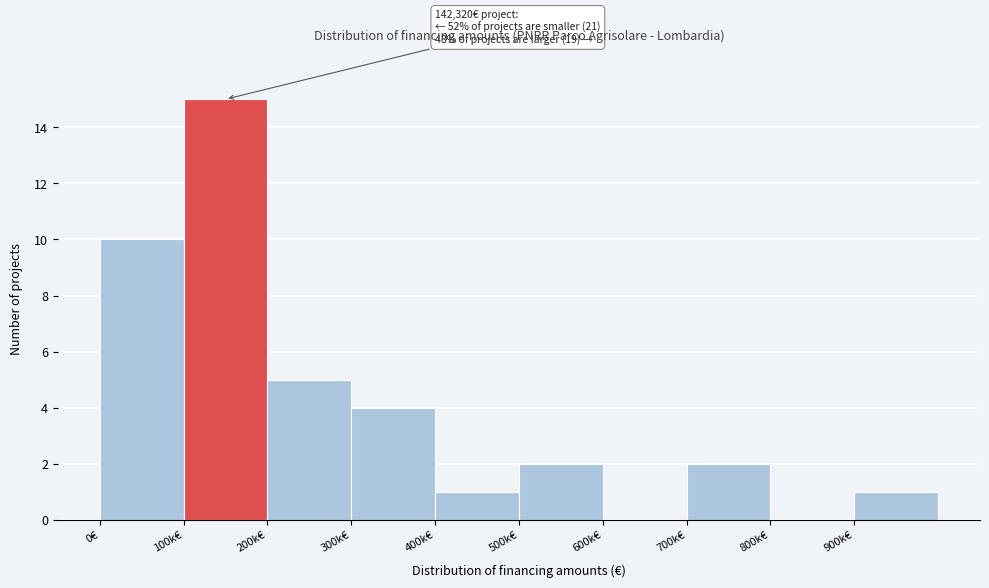

Reading right to left, extract all data points from this chart.

900k€=1	800k€=0	700k€=2	600k€=0	500k€=2	400k€=1	300k€=4	200k€=5	100k€=15	0€=10